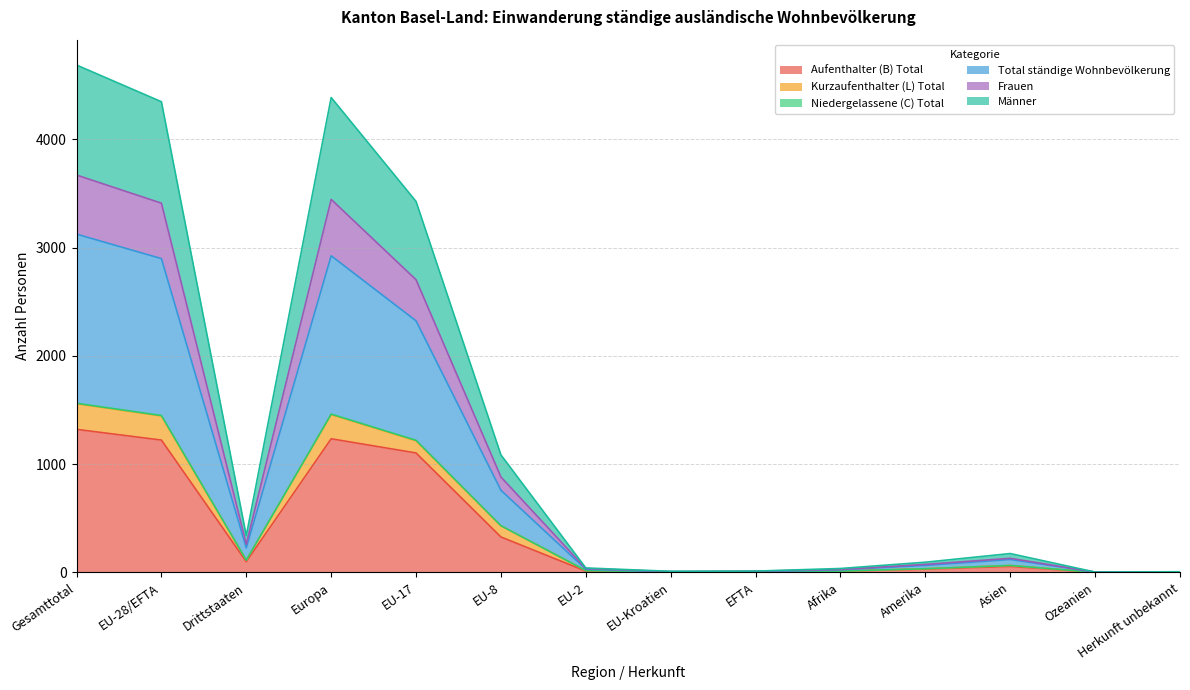

What is the value of the Total ständige Wohnbevölkerung point at the 10th from the left?

36